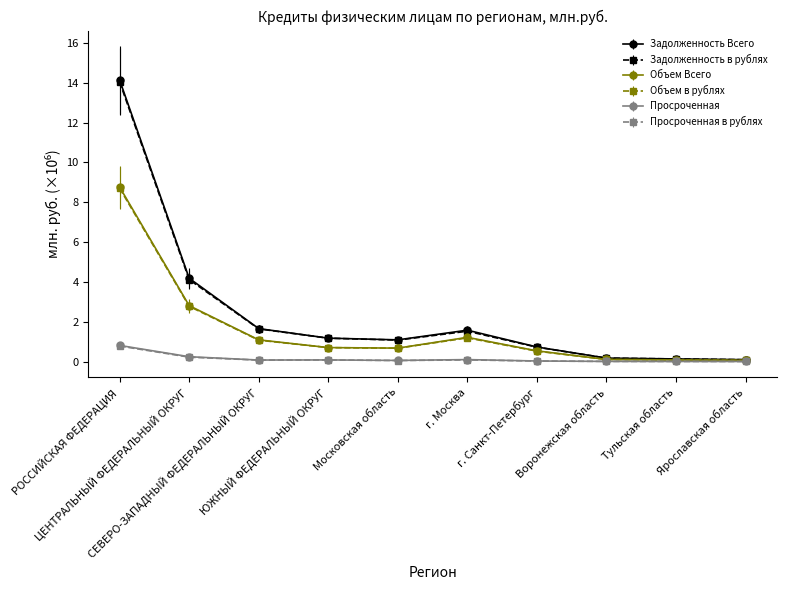

What is the highest value of the Задолженность в рублях series?

14.0